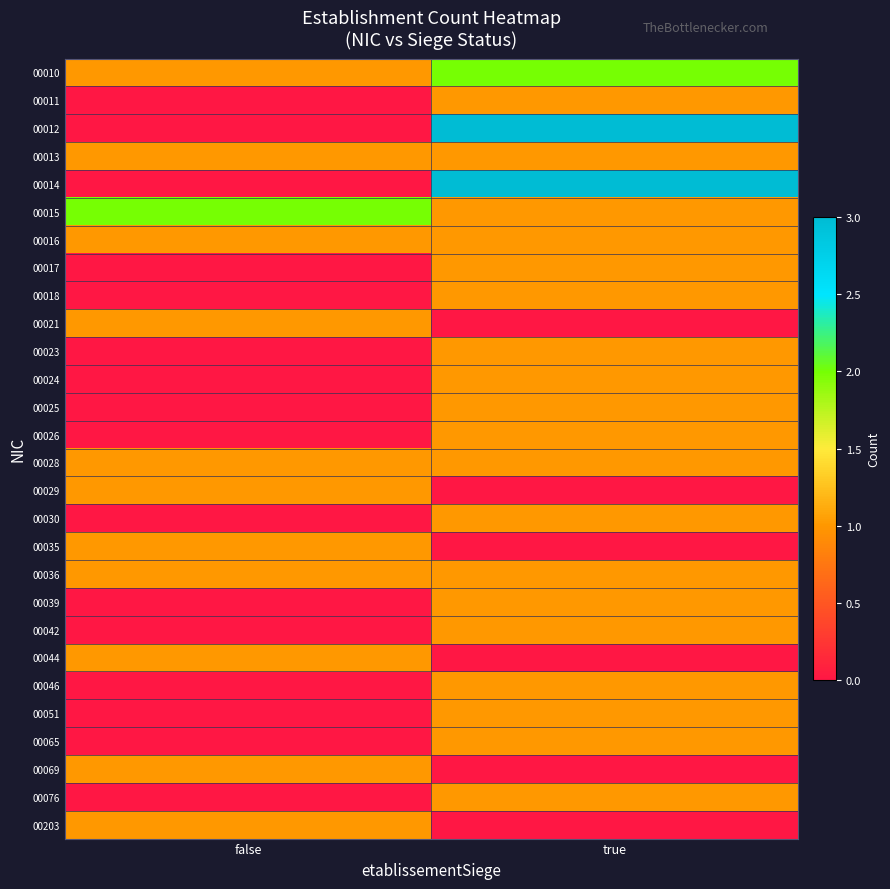

Rank the series at true from highest to lowest value.

00012, 00014, 00010, 00011, 00013, 00015, 00016, 00017, 00018, 00023, 00024, 00025, 00026, 00028, 00030, 00036, 00039, 00042, 00046, 00051, 00065, 00076, 00021, 00029, 00035, 00044, 00069, 00203